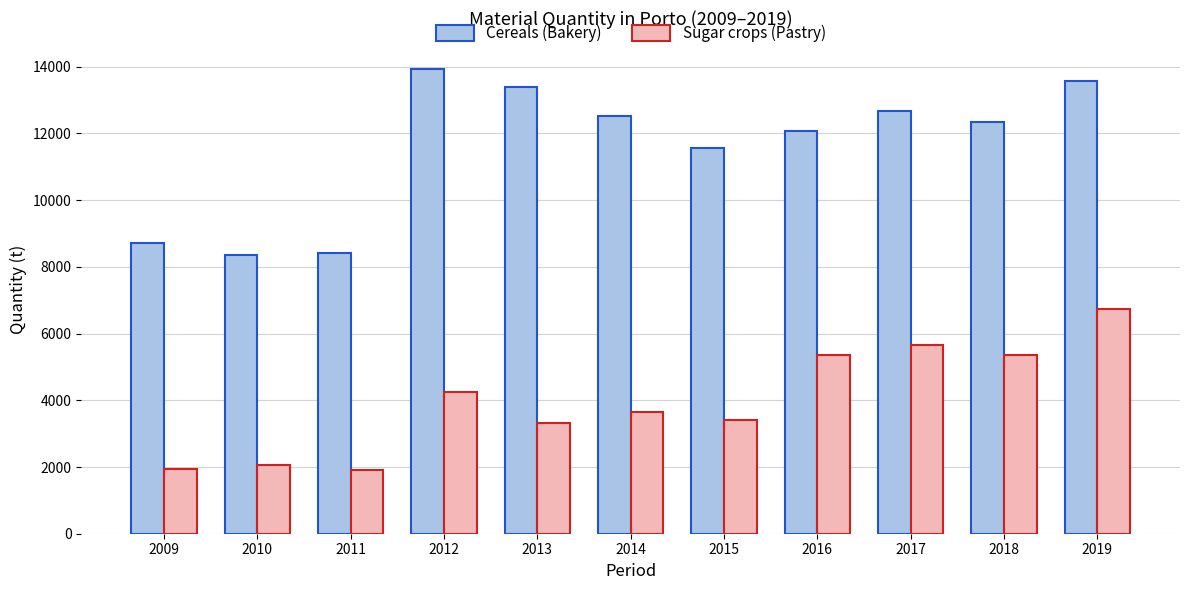

What is the minimum value for Sugar crops (Pastry)?

1920.8